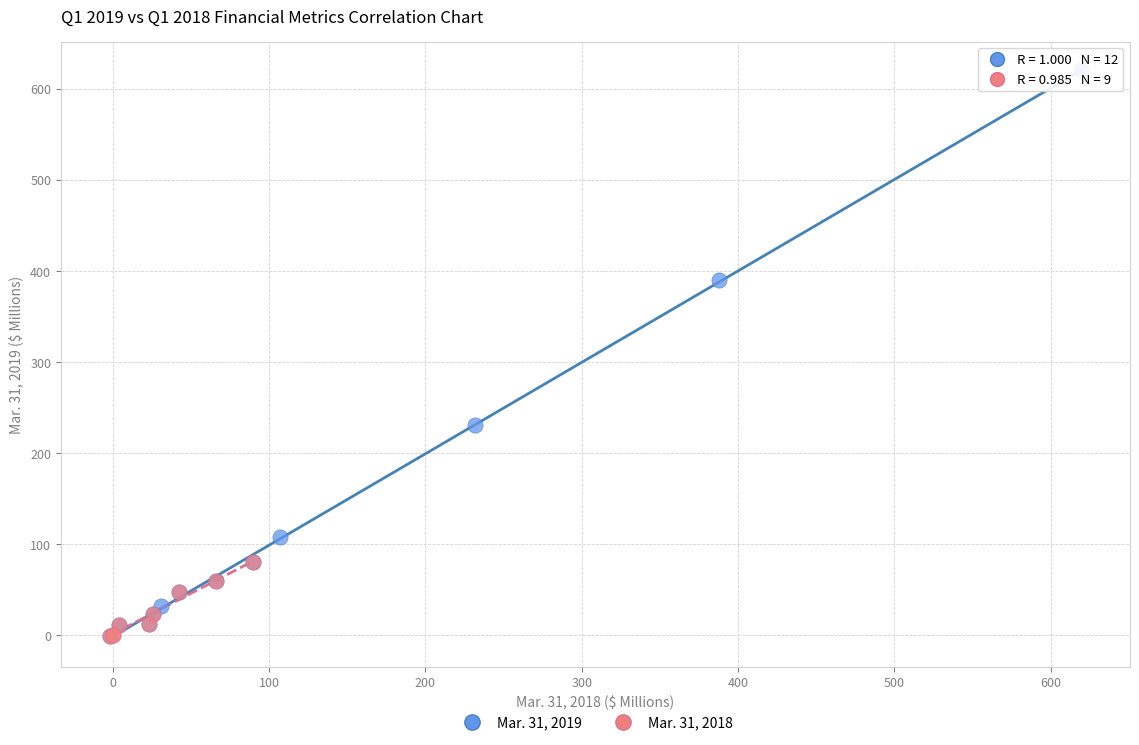

Which series reaches the maximum Y coordinate?

Mar. 31, 2019